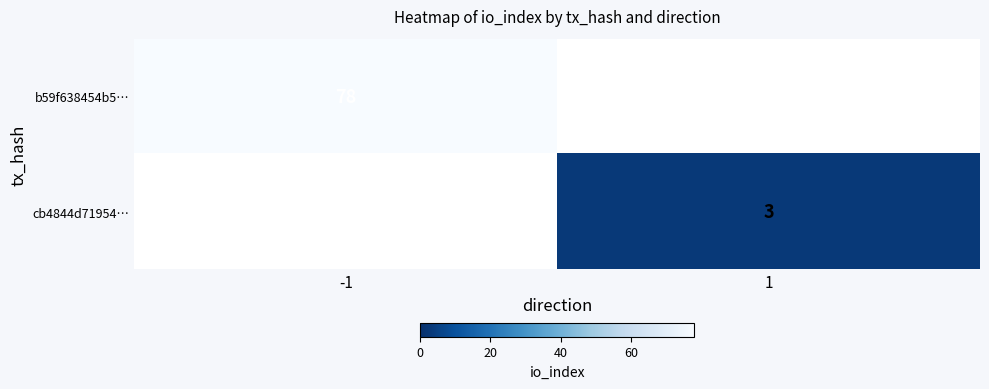

Which has a higher value, -1 or 1?

-1